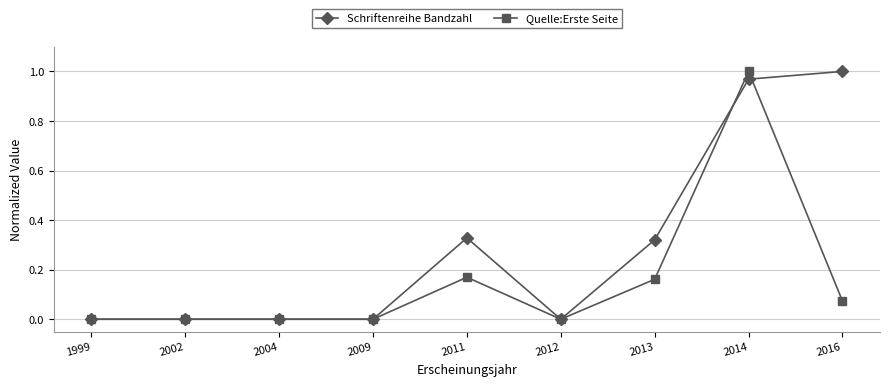

Which series changed the most between 1999 and 2016?

Schriftenreihe Bandzahl